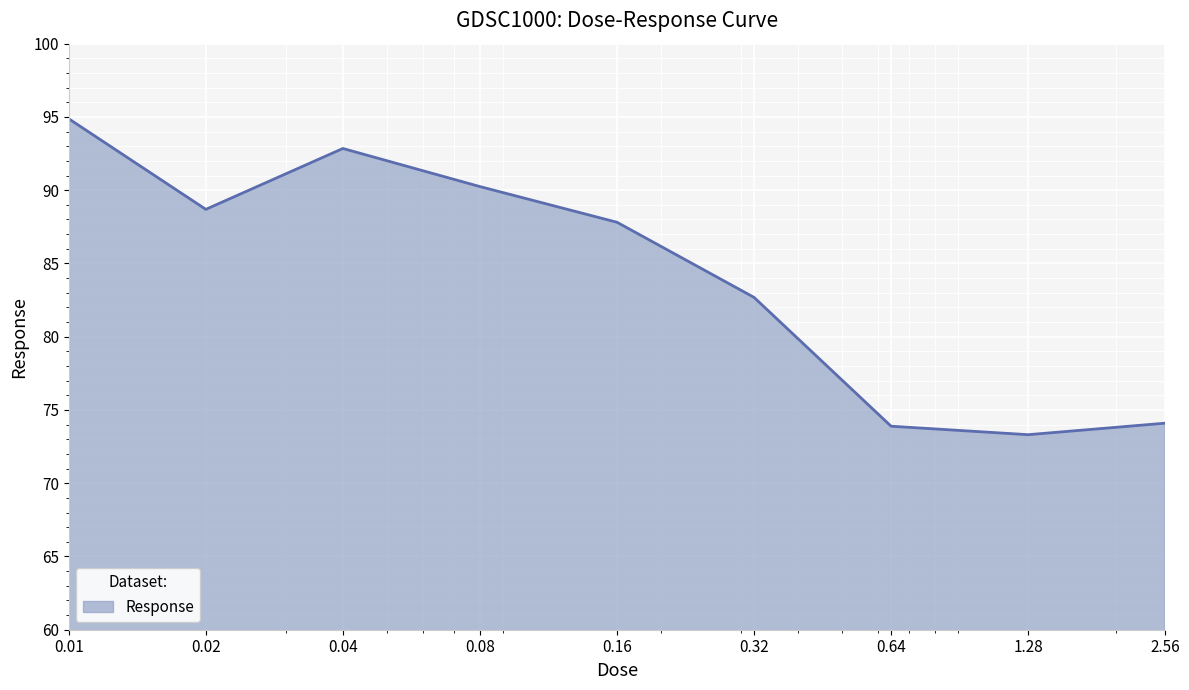

What is the minimum value shown in the chart?

73.3